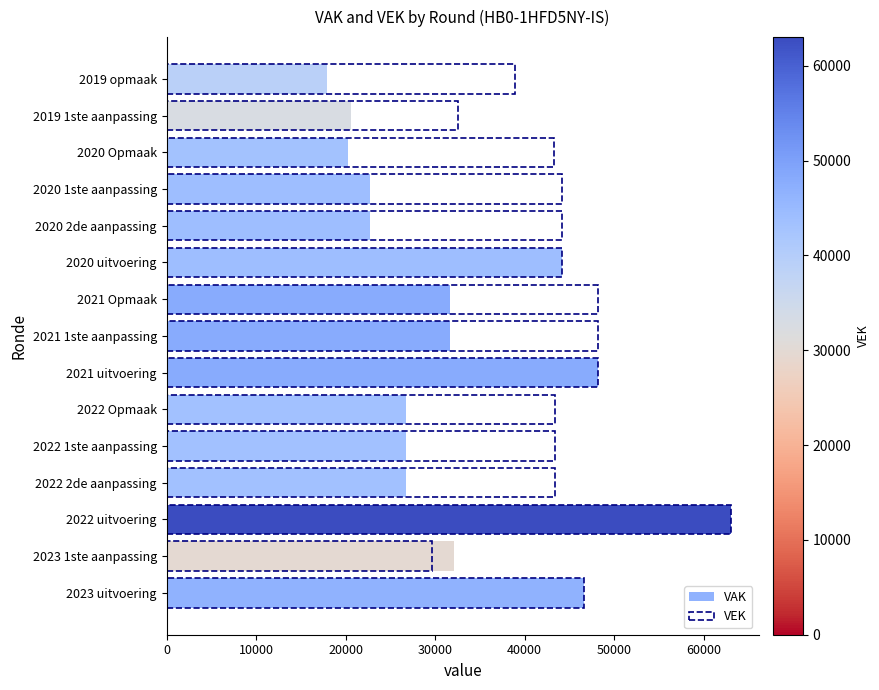

List the series in order of their peak value, lowest first.

VAK, VEK